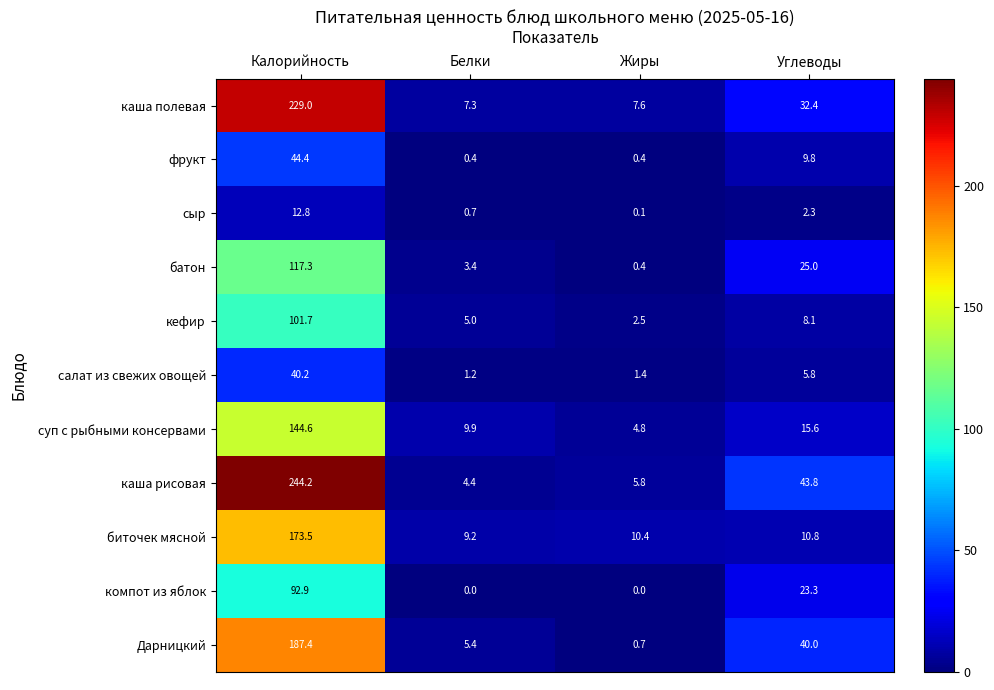

Which series has the largest total across all categories?

каша рисовая